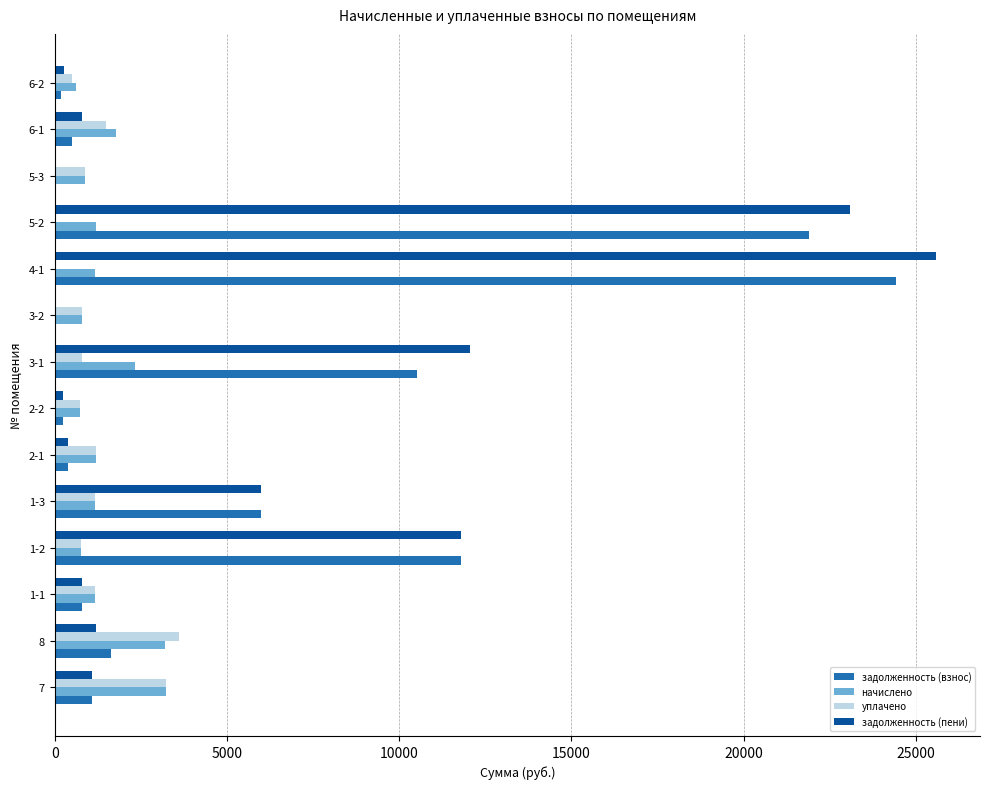

What is the maximum value shown in the chart?

25582.3